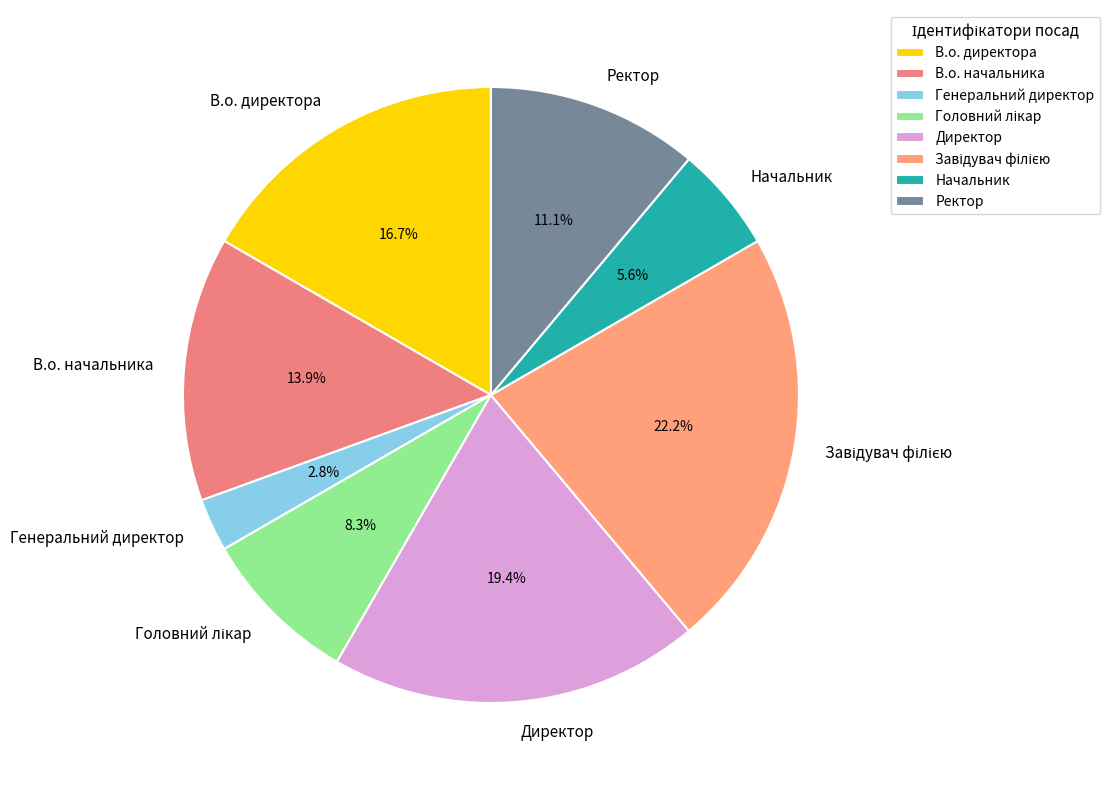

Which category has the smallest portion of the pie?

Генеральний директор